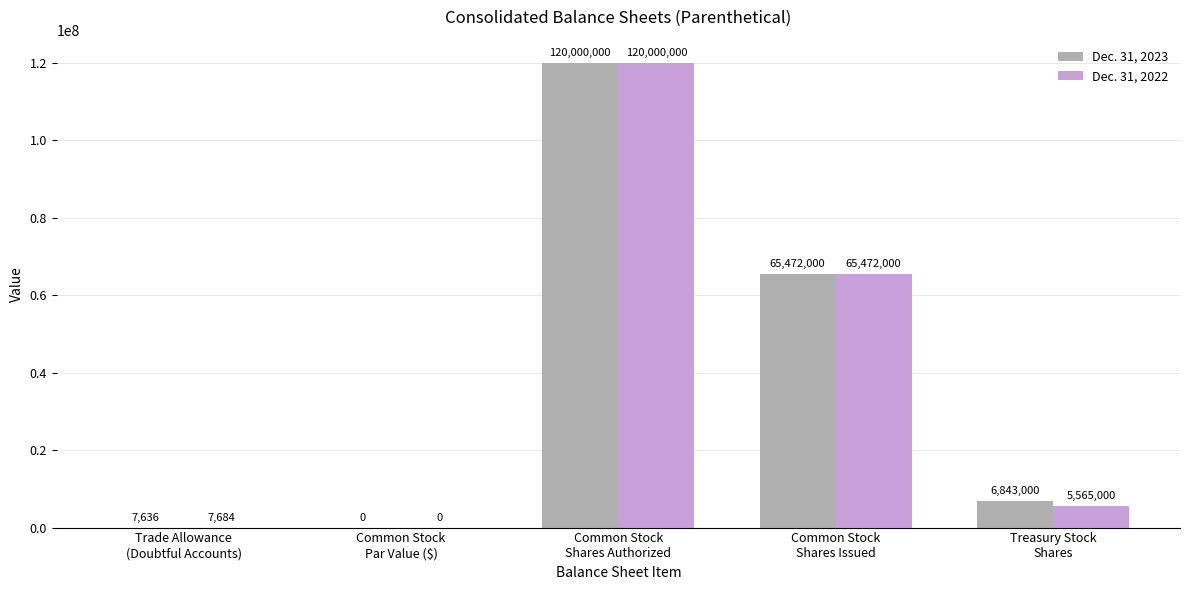

Which series has the largest total across all categories?

Dec. 31, 2023